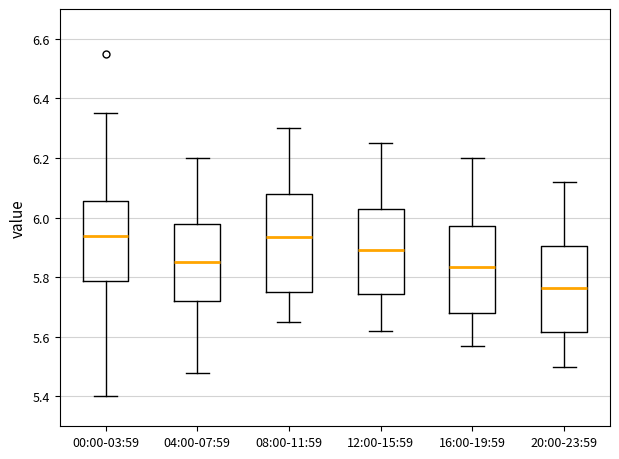

Reading left to right, read every box against the y-axis: the position of its median line, the range the box covers, and the ends of its whiskers. The values are not printed on the chart, so give them approximately, as read against the axis.

00:00-03:59: median 5.94, box 5.78 to 6.06, whiskers 5.40 to 6.36
04:00-07:59: median 5.86, box 5.72 to 5.98, whiskers 5.48 to 6.20
08:00-11:59: median 5.94, box 5.76 to 6.08, whiskers 5.66 to 6.30
12:00-15:59: median 5.90, box 5.74 to 6.02, whiskers 5.62 to 6.26
16:00-19:59: median 5.84, box 5.68 to 5.98, whiskers 5.58 to 6.20
20:00-23:59: median 5.76, box 5.62 to 5.90, whiskers 5.50 to 6.12